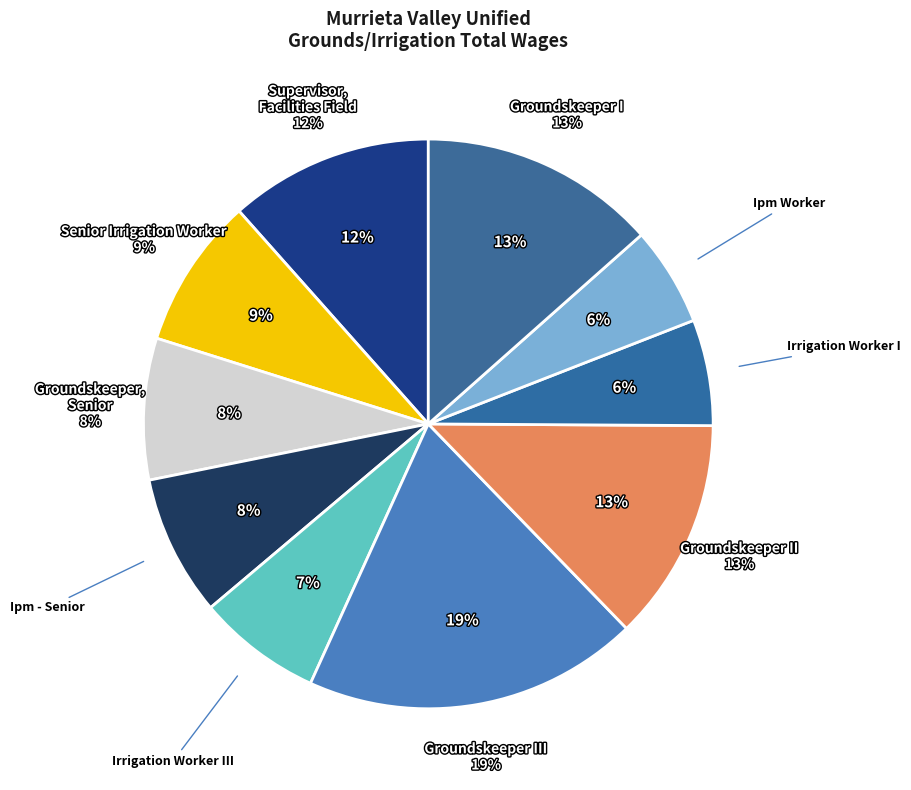

Which category has the biggest portion of the pie?

Groundskeeper III